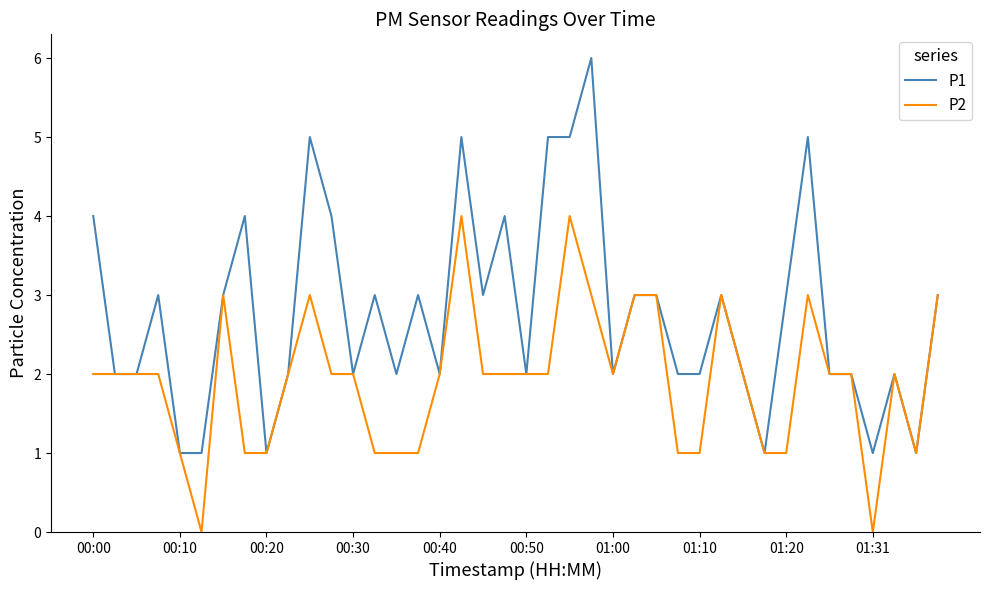

List the series in order of their peak value, highest first.

P1, P2